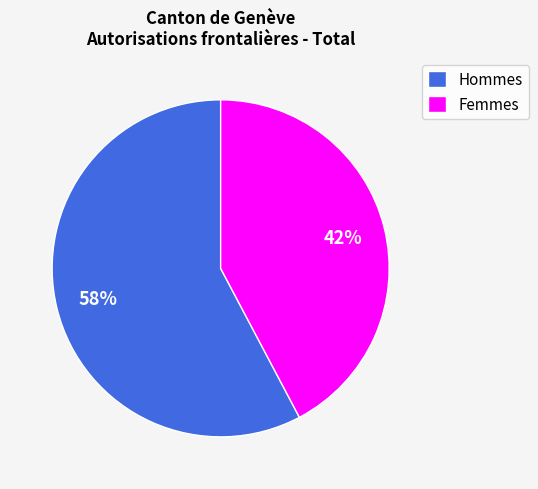

To the nearest percent, what percentage of the pie is Hommes?

58%